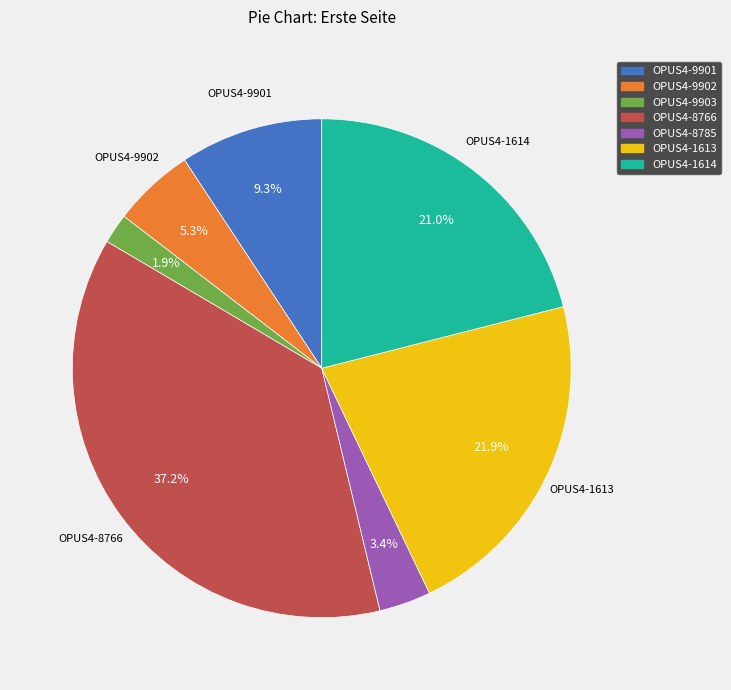

Do OPUS4-1614 and OPUS4-9903 together represent more than half of the pie?

No